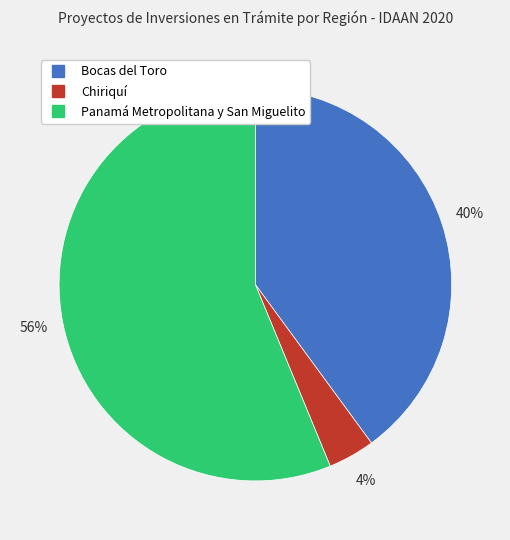

How many slices are in this pie chart?

3